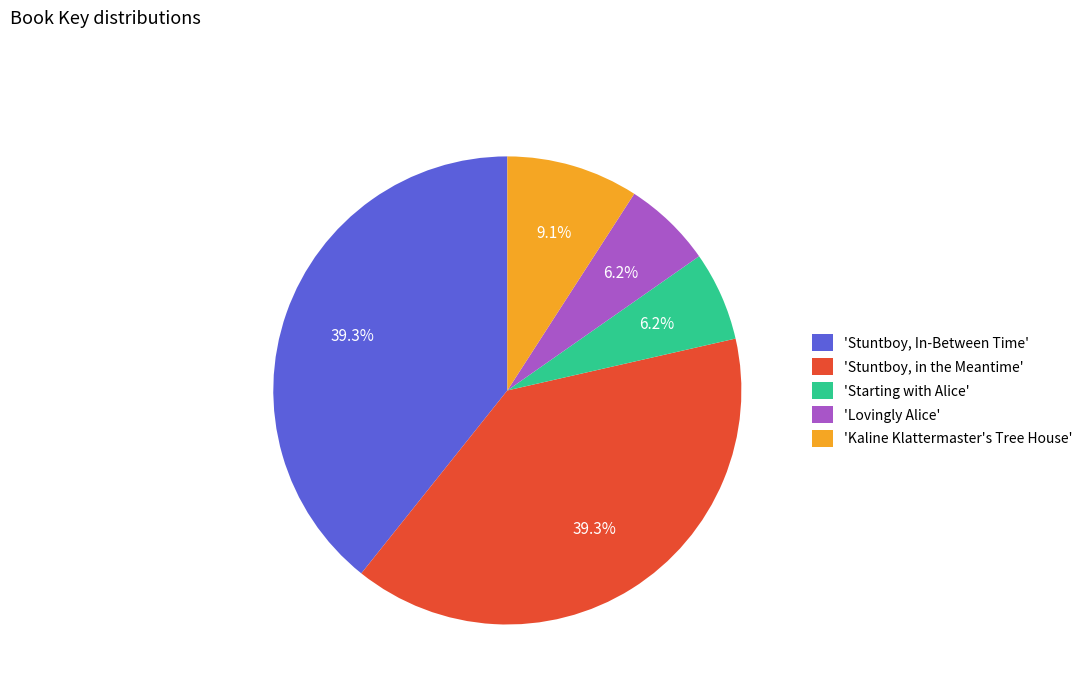

What is the ratio of the value at 'Starting with Alice' to the value at 'Lovingly Alice'?

1.0